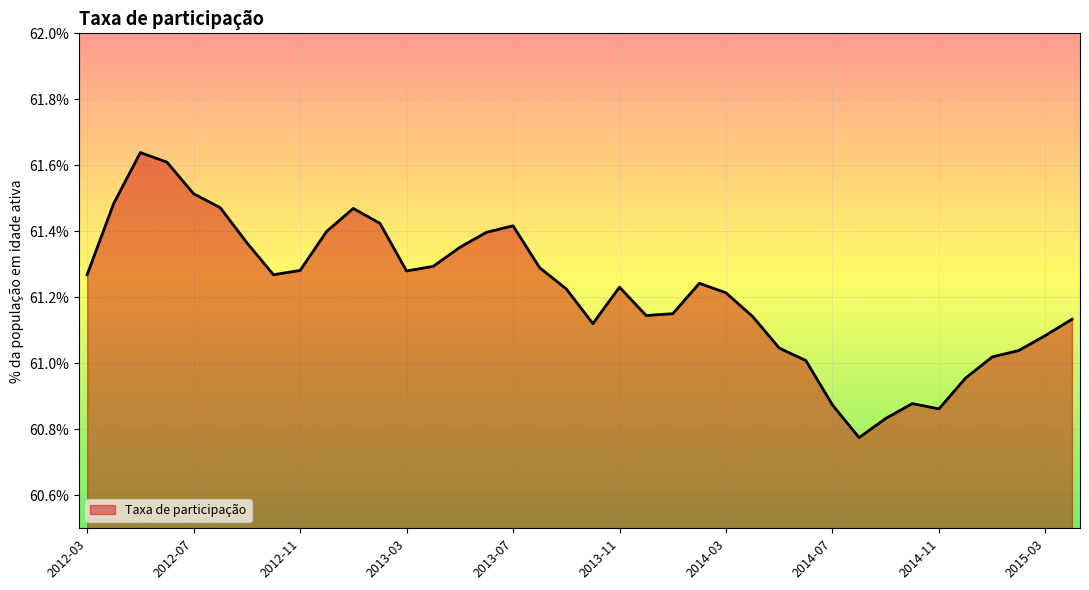

Is this an area chart (filled region under the line)?

Yes